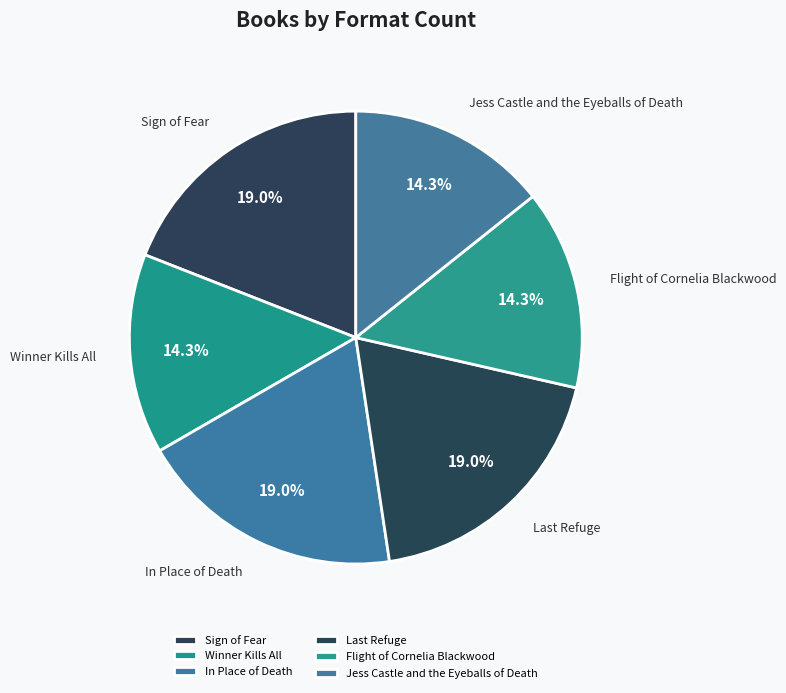

Is the sum of Jess Castle and the Eyeballs of Death and Winner Kills All greater than half?

No